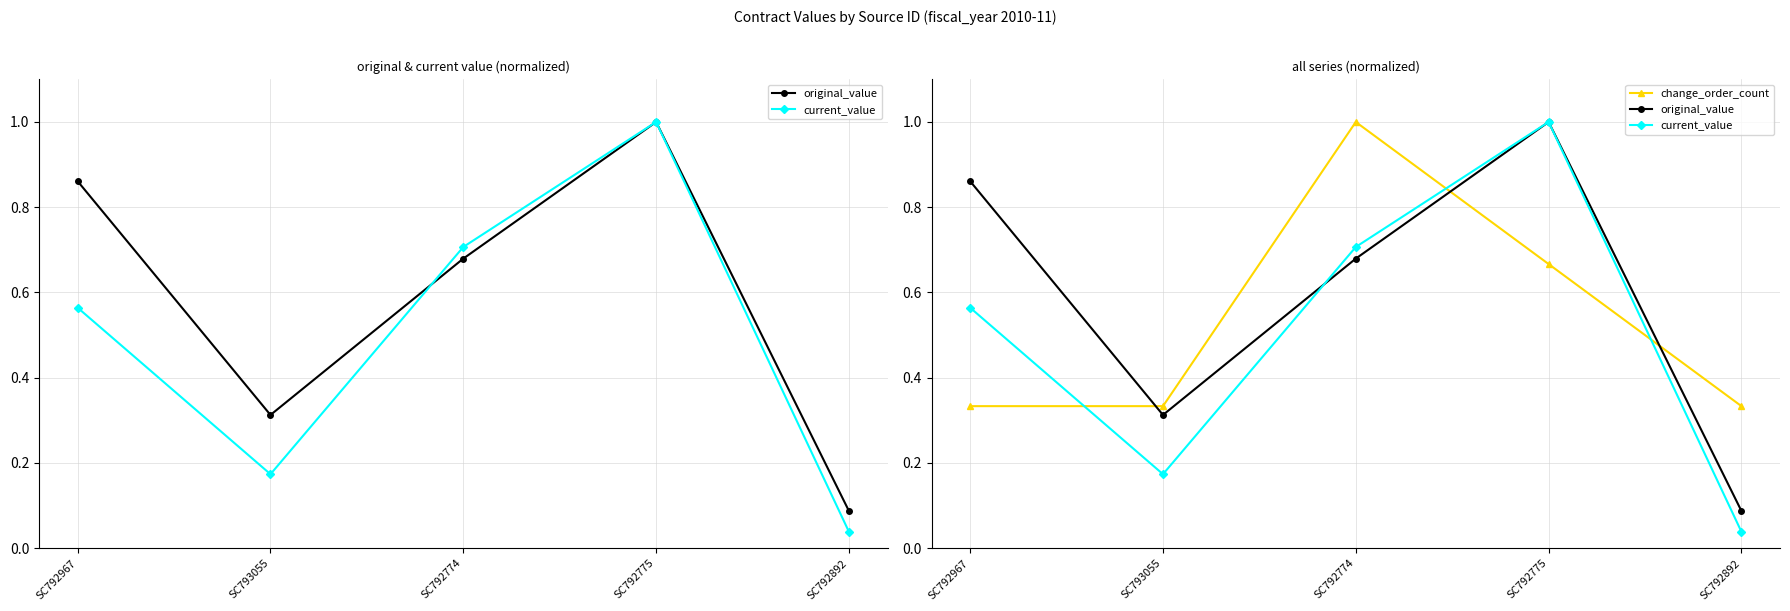

Between SC793055 and SC792774, which series saw the biggest shift?

change_order_count